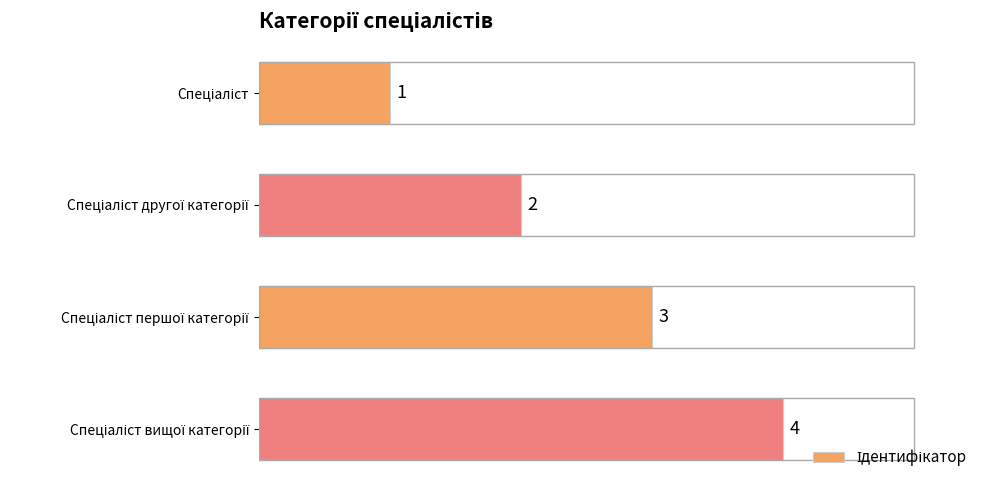

How many values are between 2 and 4?

3